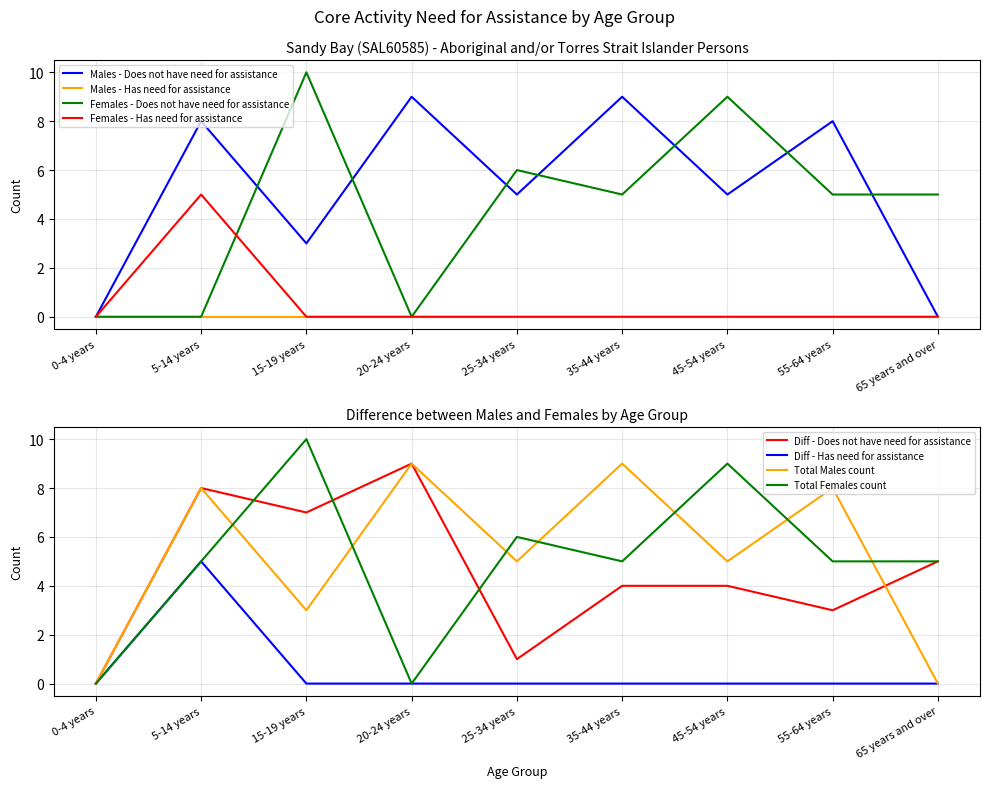

The Females - Has need for assistance series shows 0 at 45-54 years. True or false?

True